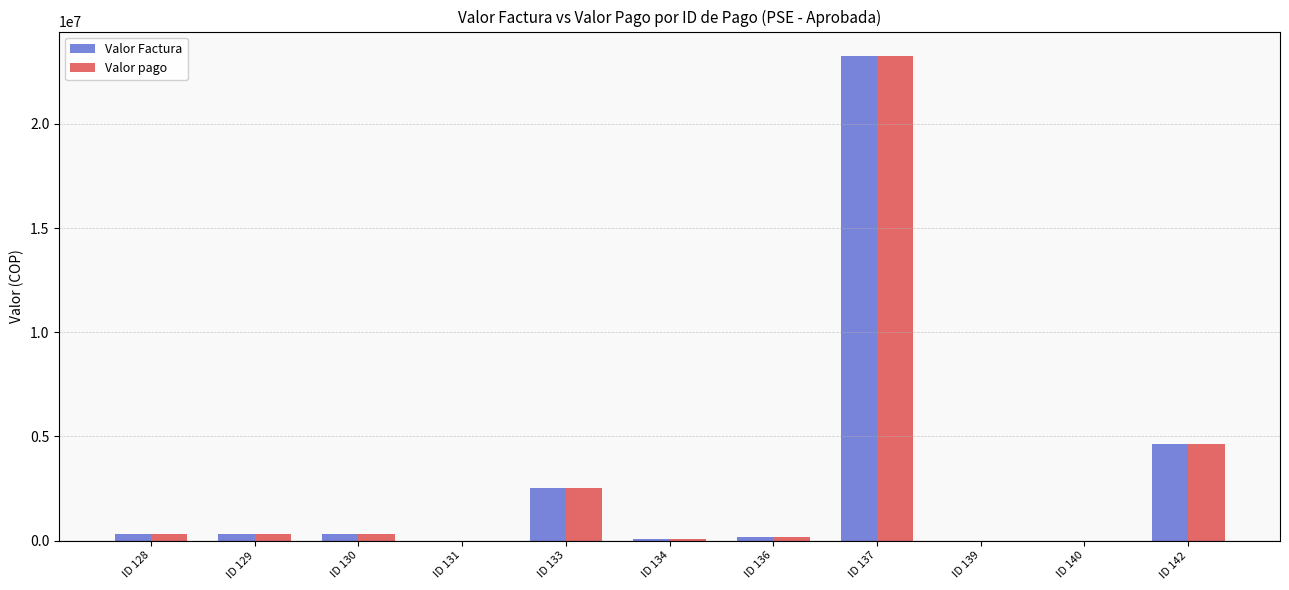

What is the sum of the Valor Factura values at ID 134 and ID 129?

416498.0